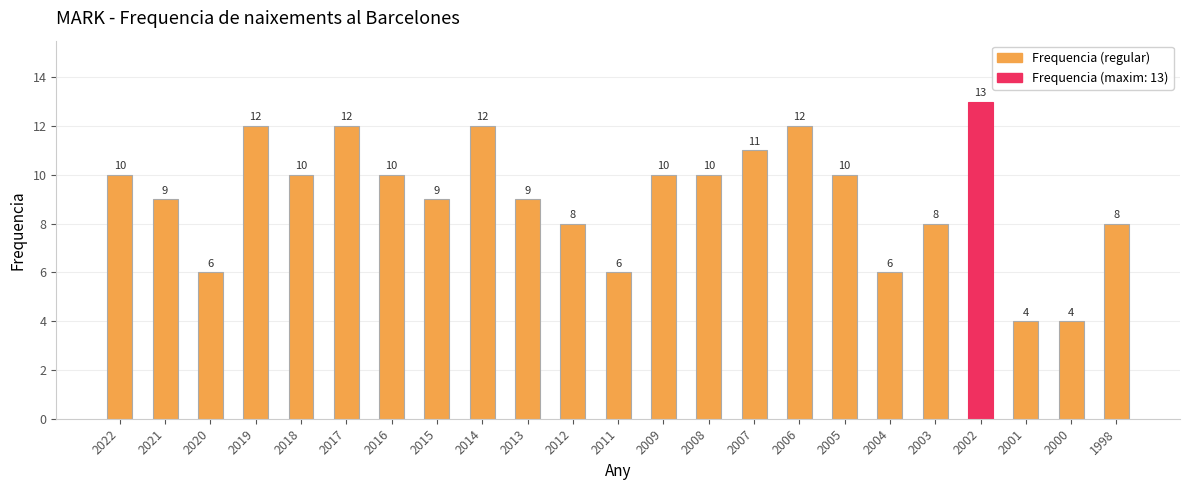

What is the approximate value at 1998?

8